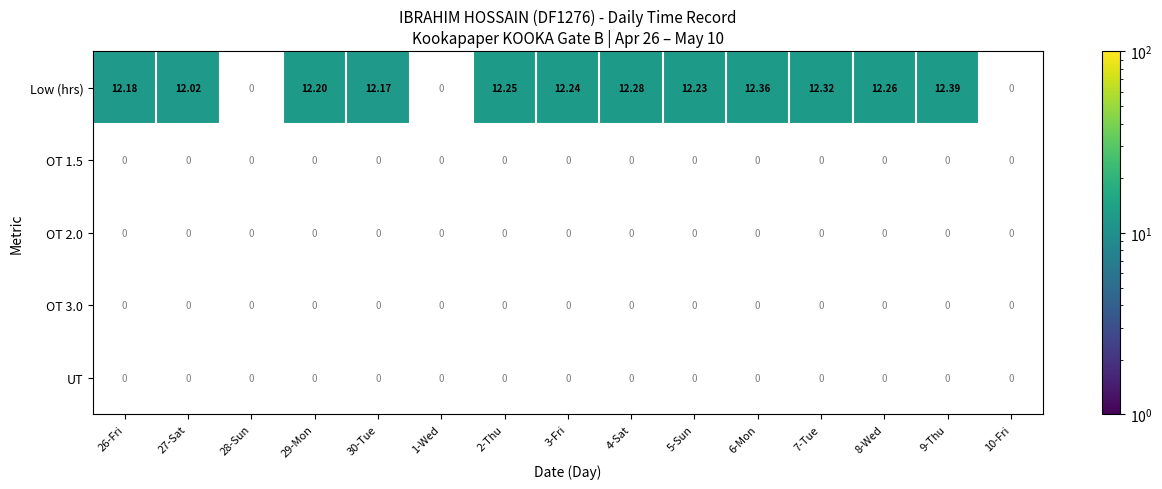

What is the minimum value shown in the chart?

12.0